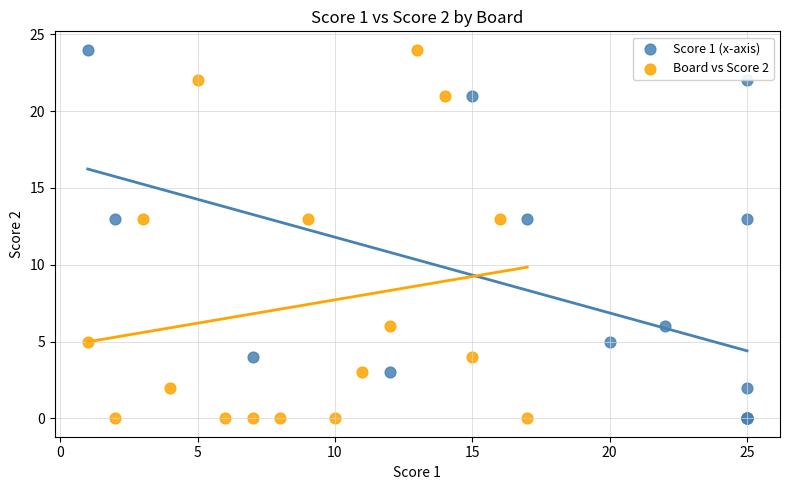

What are all the series names shown in the legend?

Score 1 (x-axis), Board vs Score 2